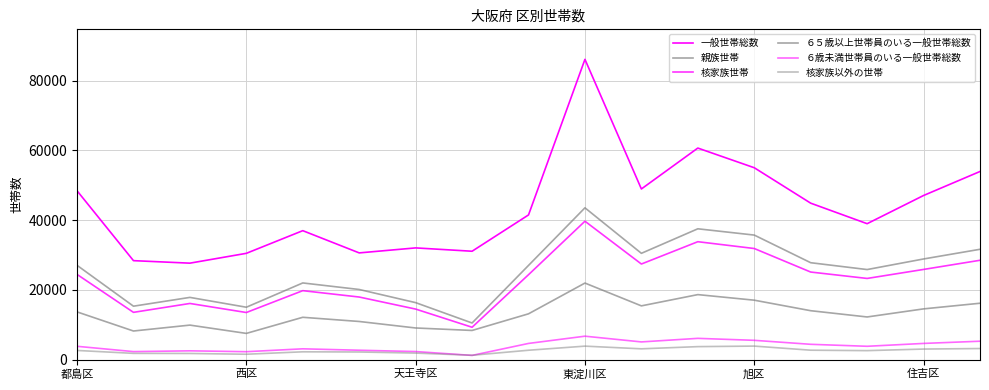

How many interior local valleys does the ６５歳以上世帯員のいる一般世帯総数 series have?

5